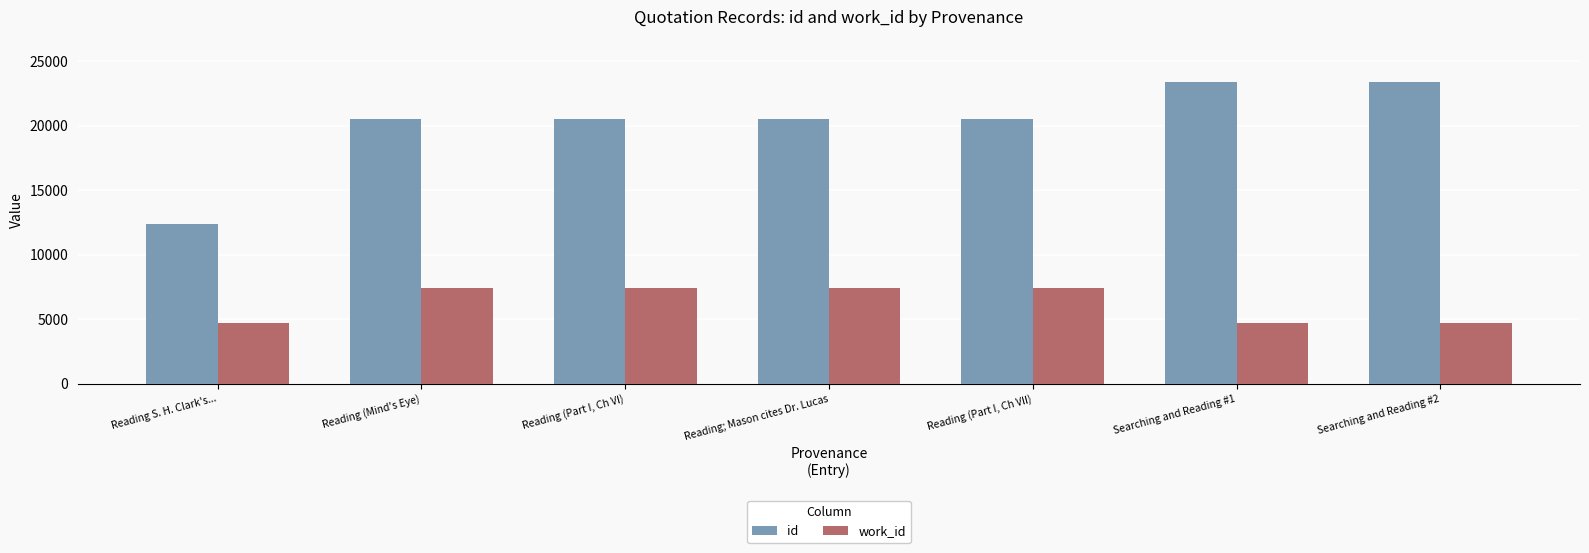

What are all the series names shown in the legend?

id, work_id